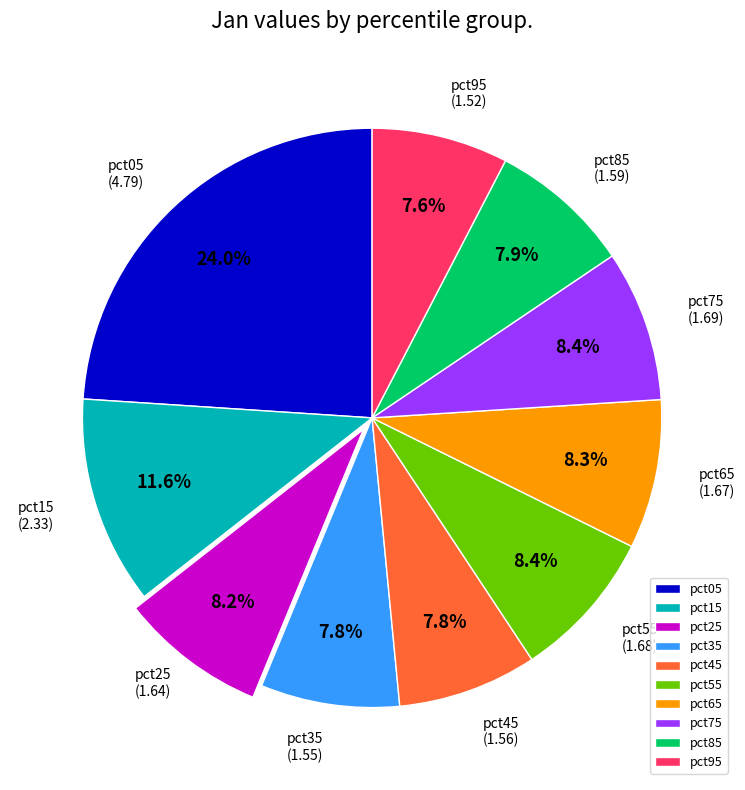

To the nearest percent, what is the combined percentage of pct55 and pct75?

17%